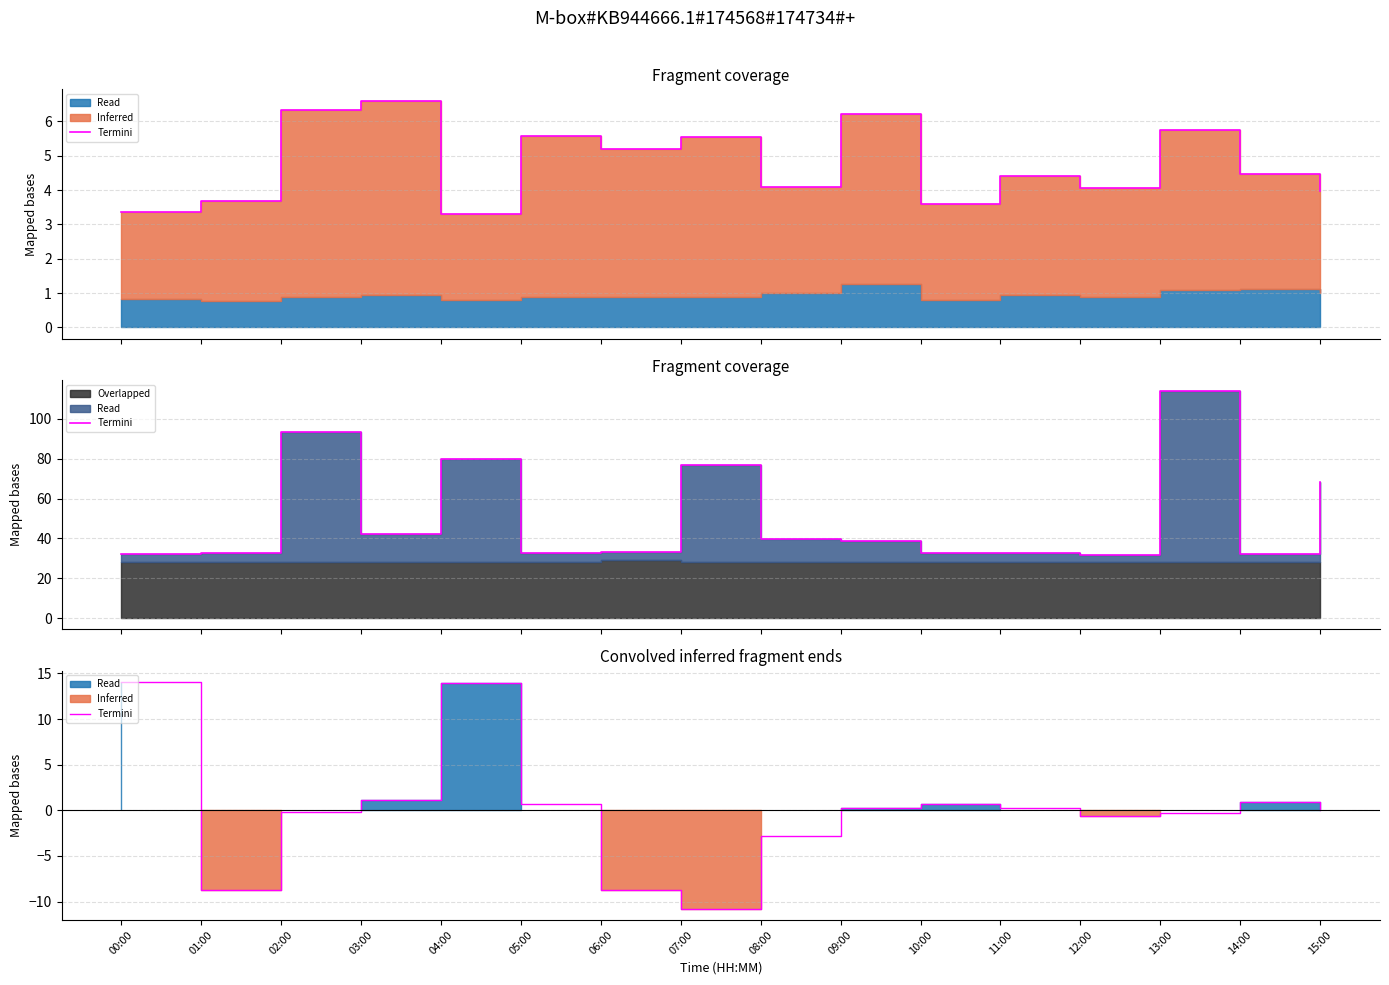

What is the change in value from 04:00 to 11:00?

-13.8